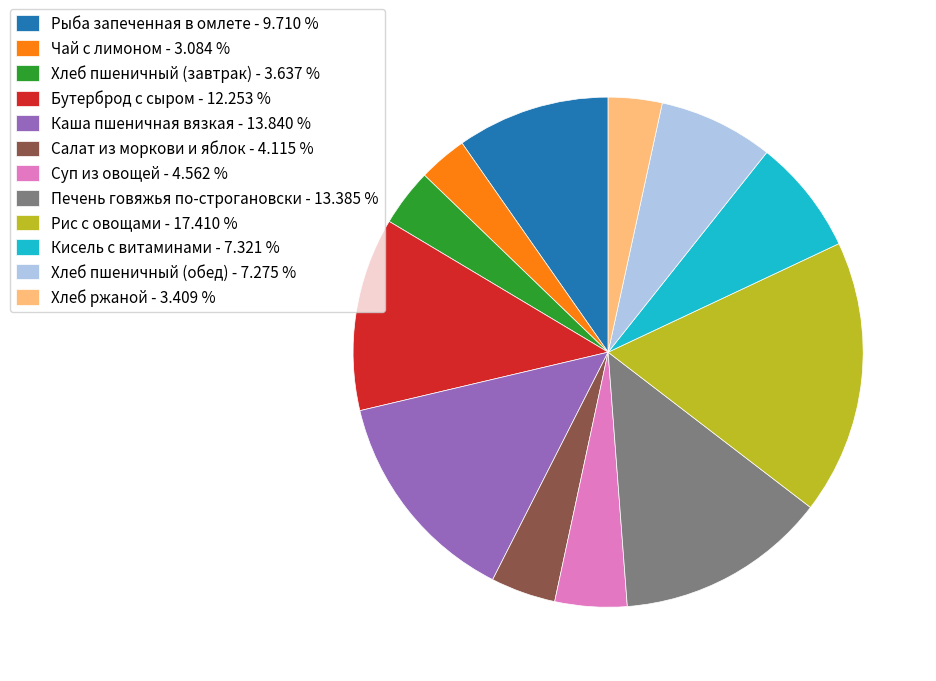

Is there a majority slice in this chart?

No